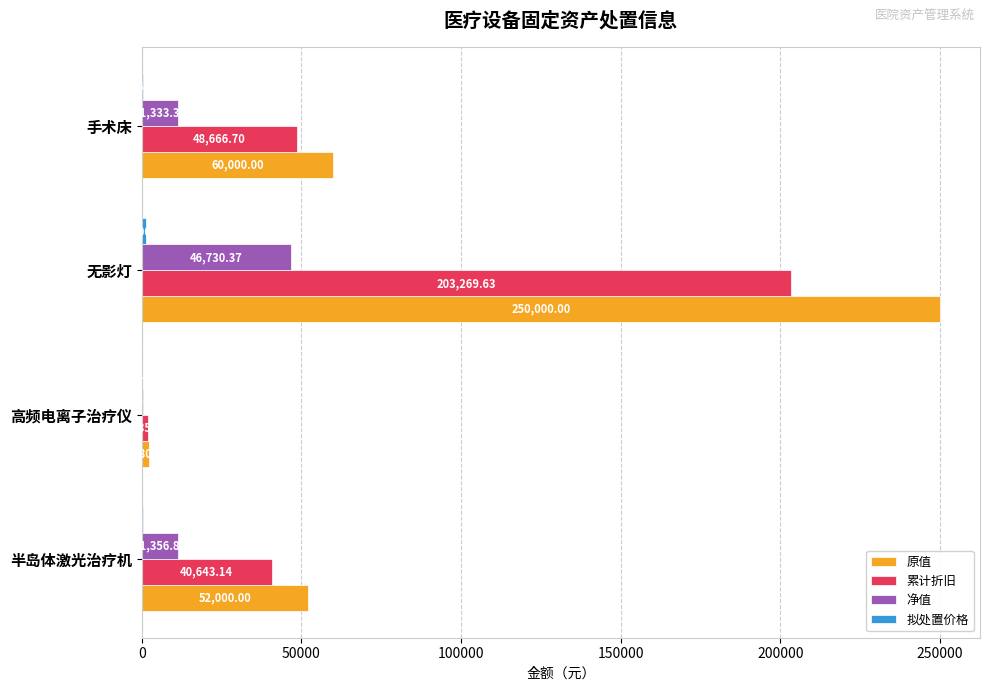

Which category has the highest value across all series?

无影灯